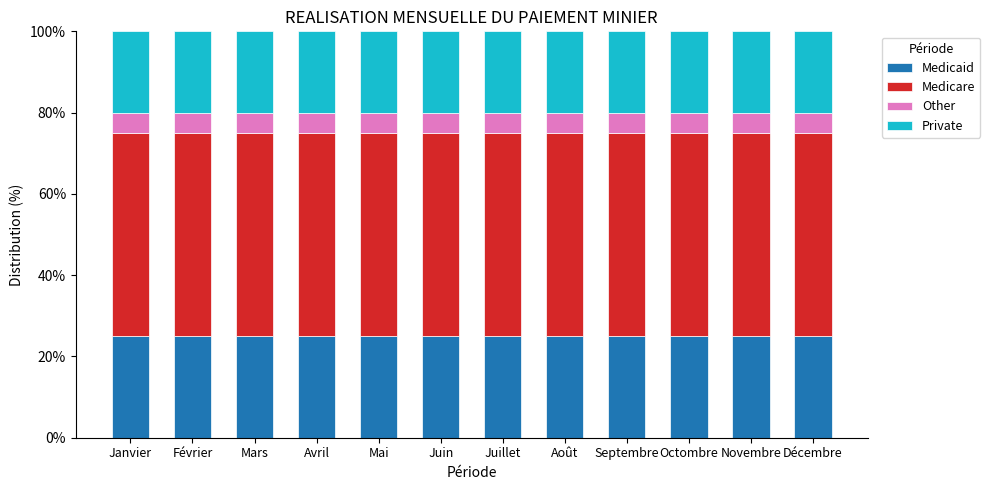

What is the average value of the Medicaid series?

25